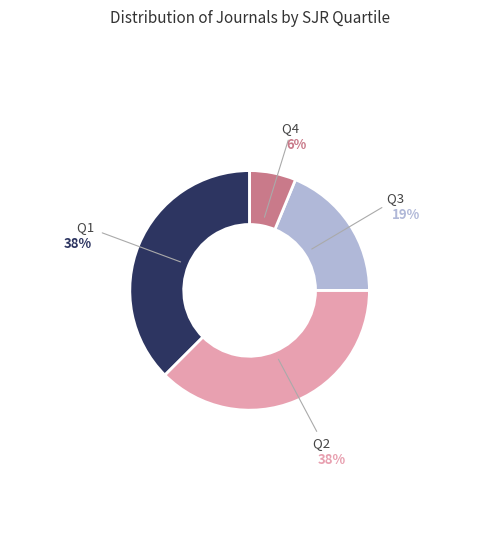

To the nearest percent, what is the average slice percentage?

25%